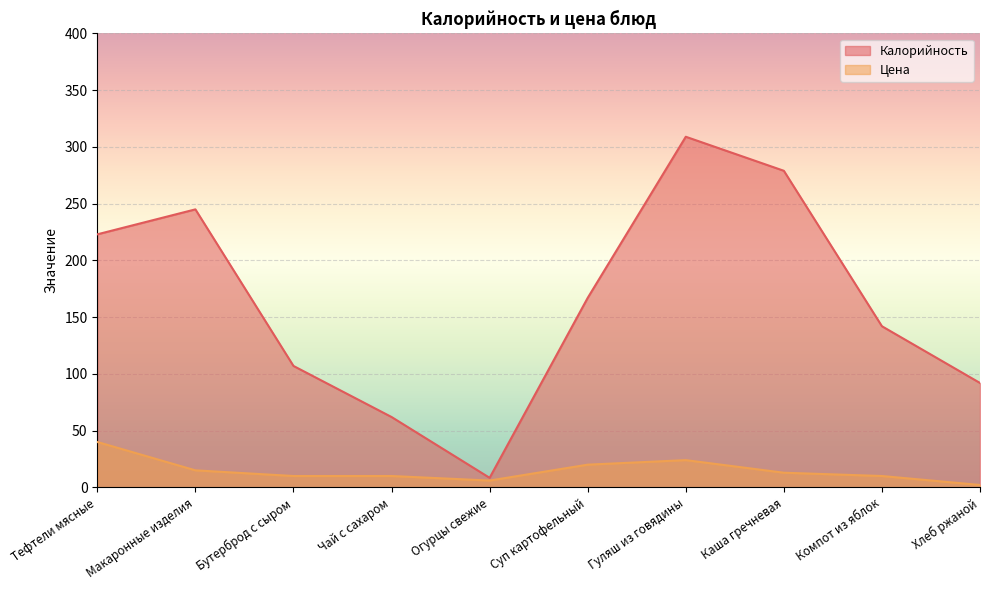

What is the label of the 10th point from the right?

Тефтели мясные